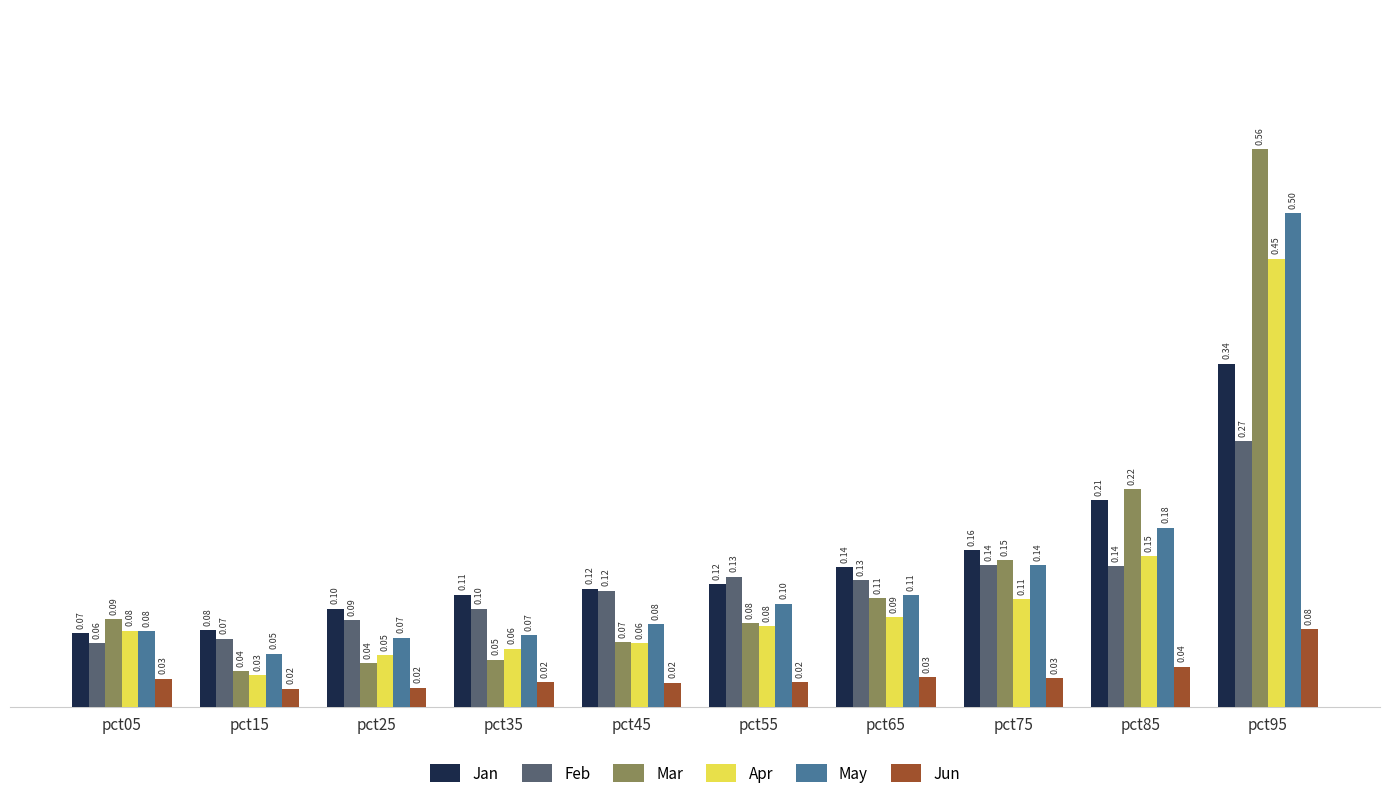

Is the value of Jun at pct75 greater than the value of Feb at pct05?

No